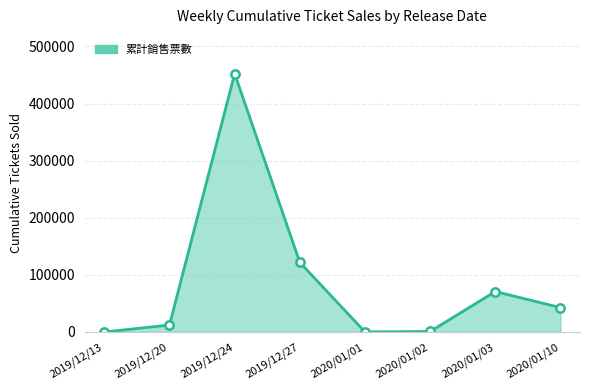

What is the greatest value displayed?

452331